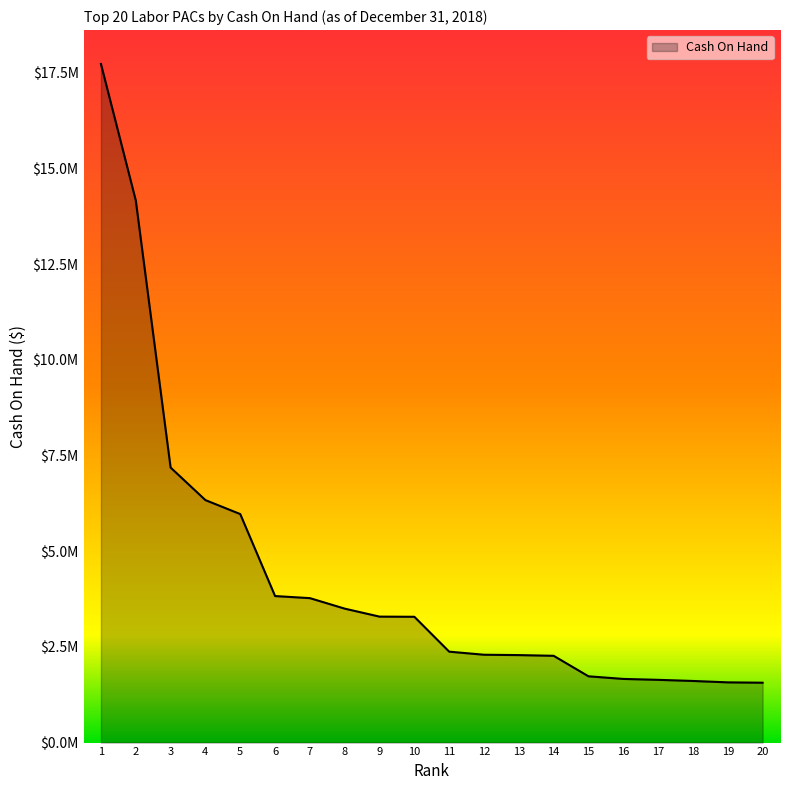

What is the sum of the values at 8 and 1?

21232622.4